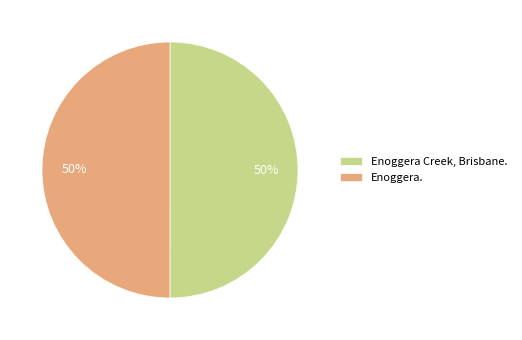

What percentage is the Enoggera. slice, to the nearest percent?

50%